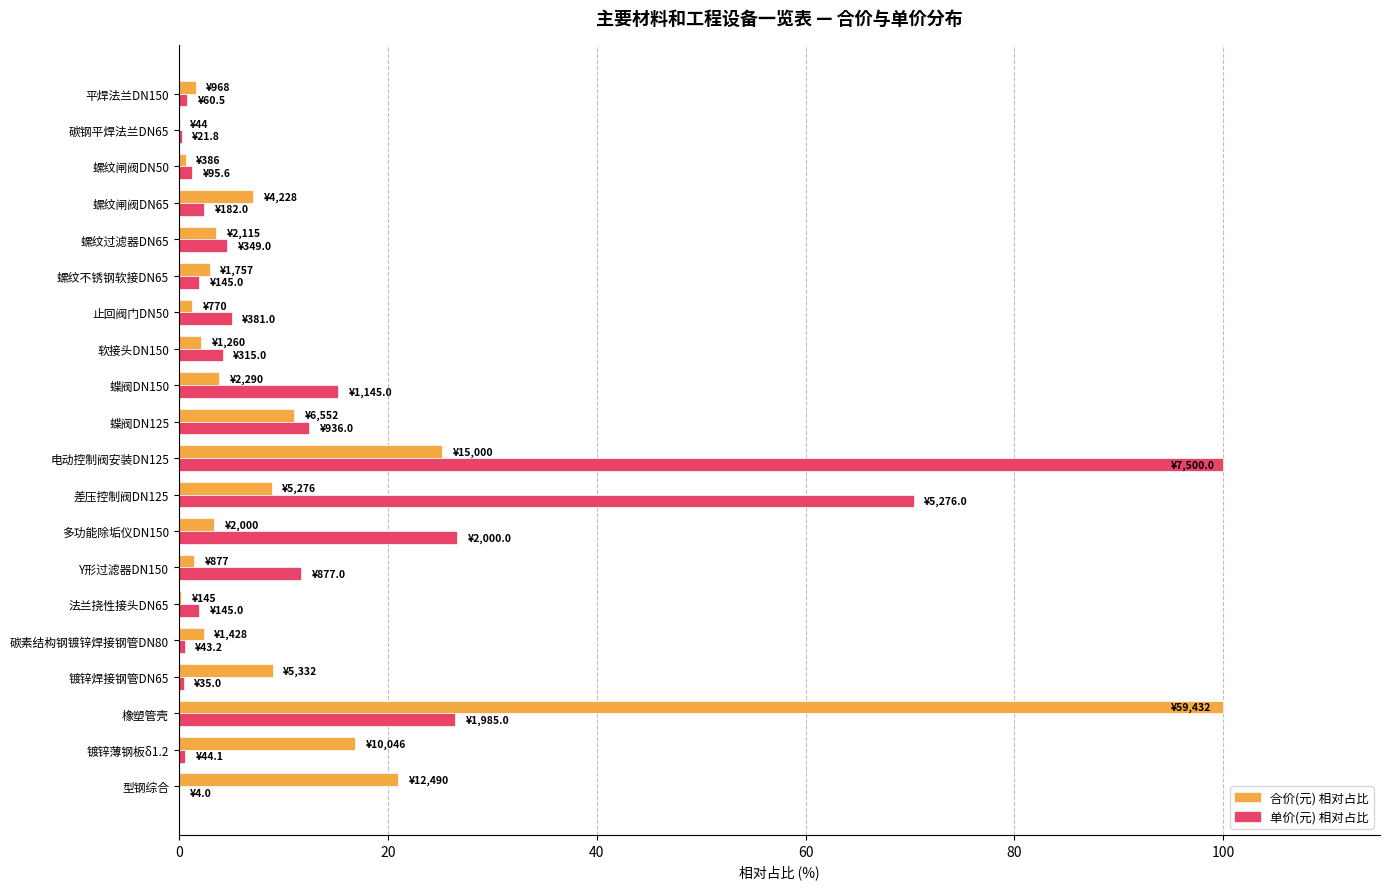

What is the sum of all 单价(元) 相对占比 values?

287.2